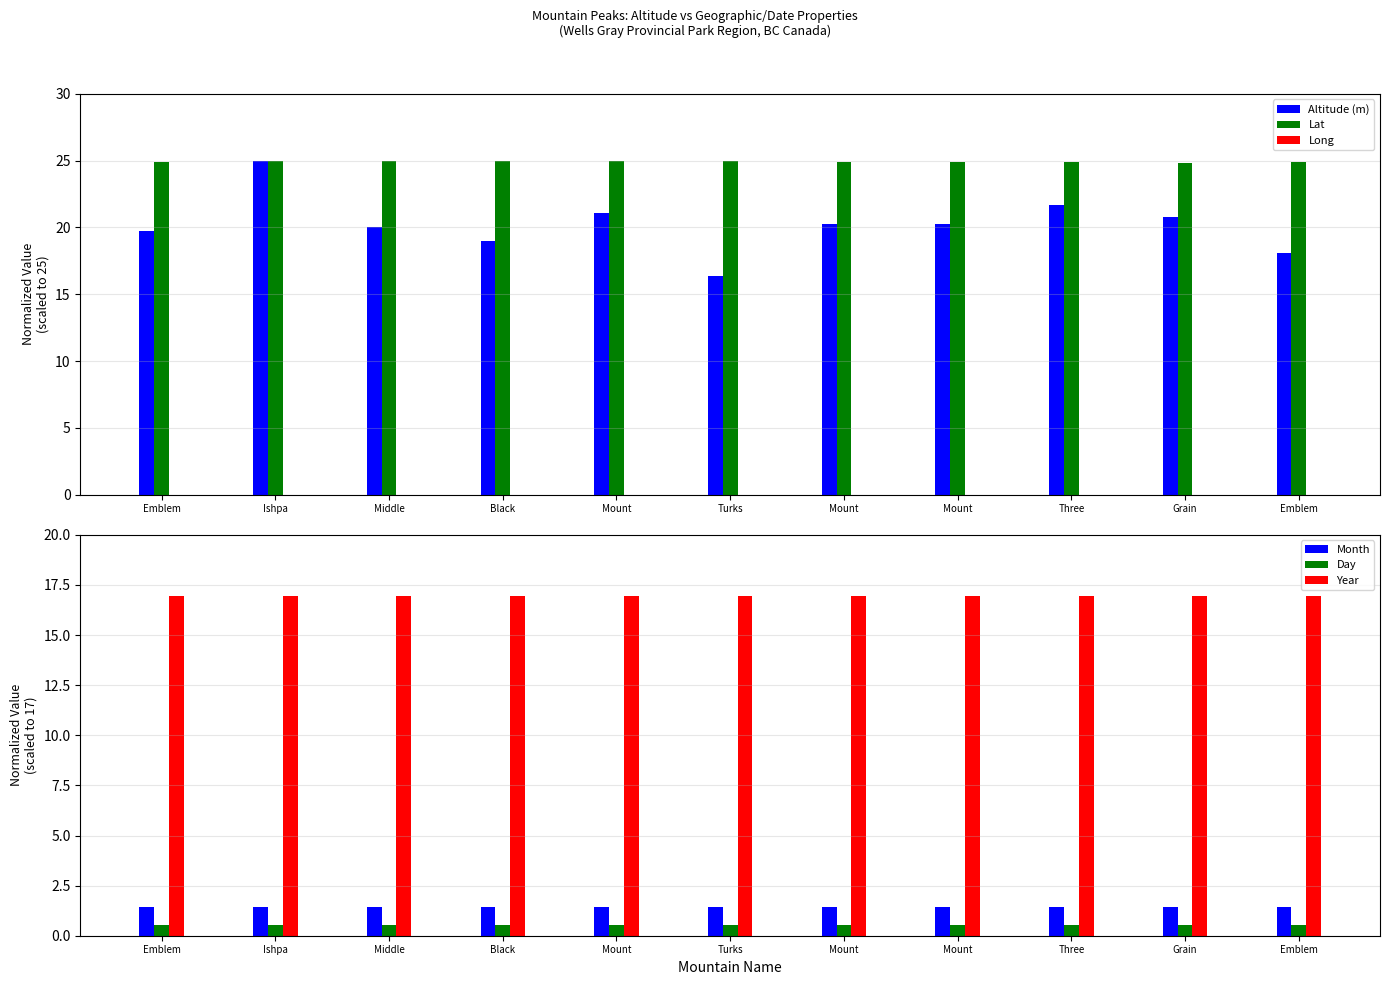

Which series changed the most between Mount and Turks?

Altitude (m)